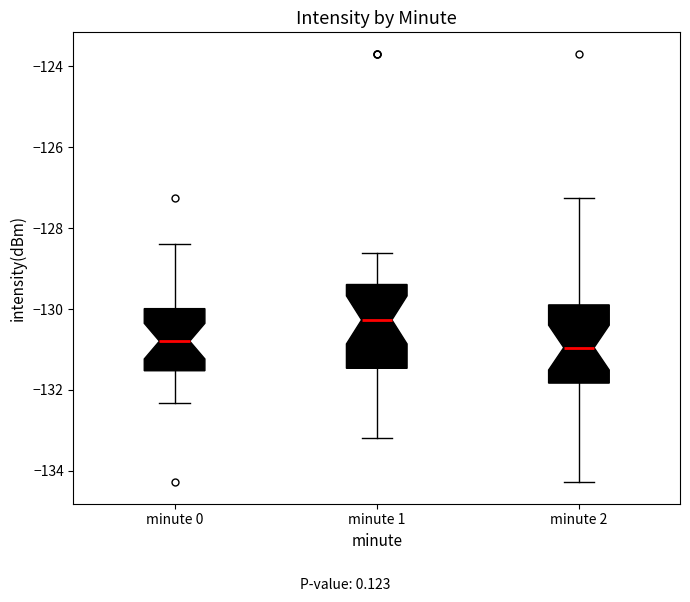

Reading left to right, read every box against the y-axis: the position of its median line, the range the box covers, and the ends of its whiskers. The values are not printed on the chart, so give them approximately, as read against the axis.

minute 0: median -130.8, box -131.6 to -130.0, whiskers -132.4 to -128.4
minute 1: median -130.2, box -131.4 to -129.4, whiskers -133.2 to -128.6
minute 2: median -131.0, box -131.8 to -129.8, whiskers -134.2 to -127.2